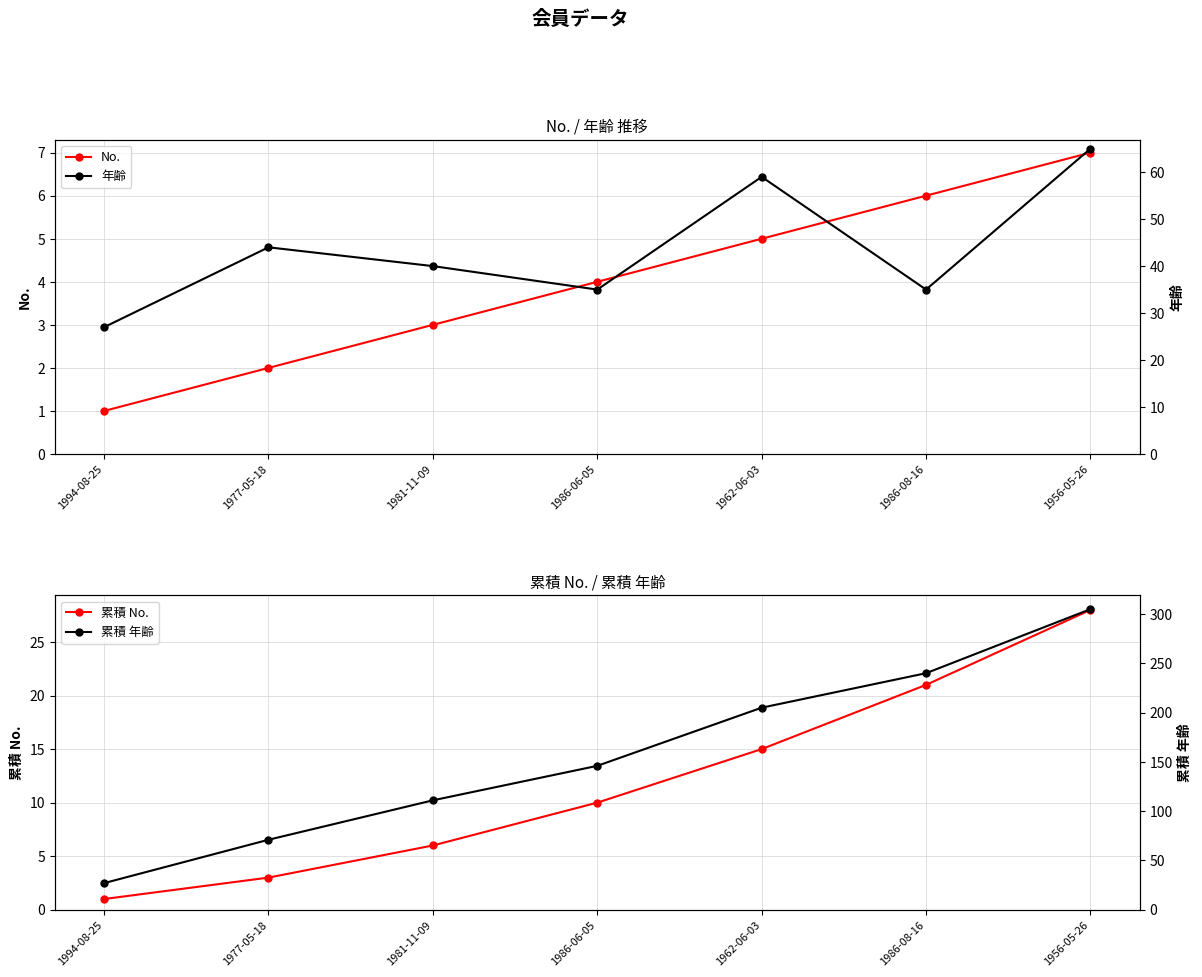

What are all the series names shown in the legend?

No., 年齢, 累積 No., 累積 年齢